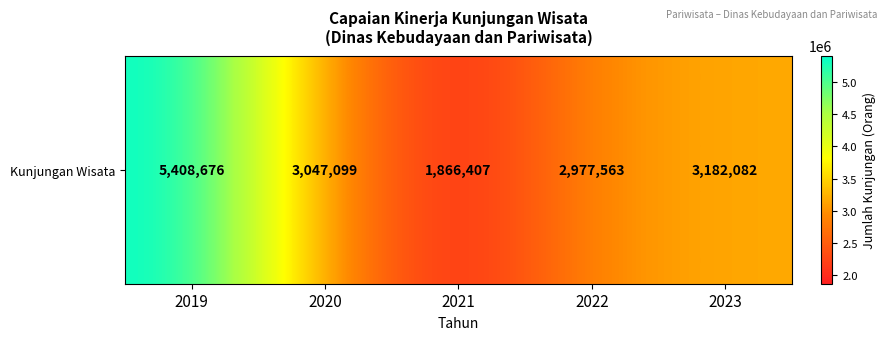

True or false: the data shows 5413634 at 2023.

False